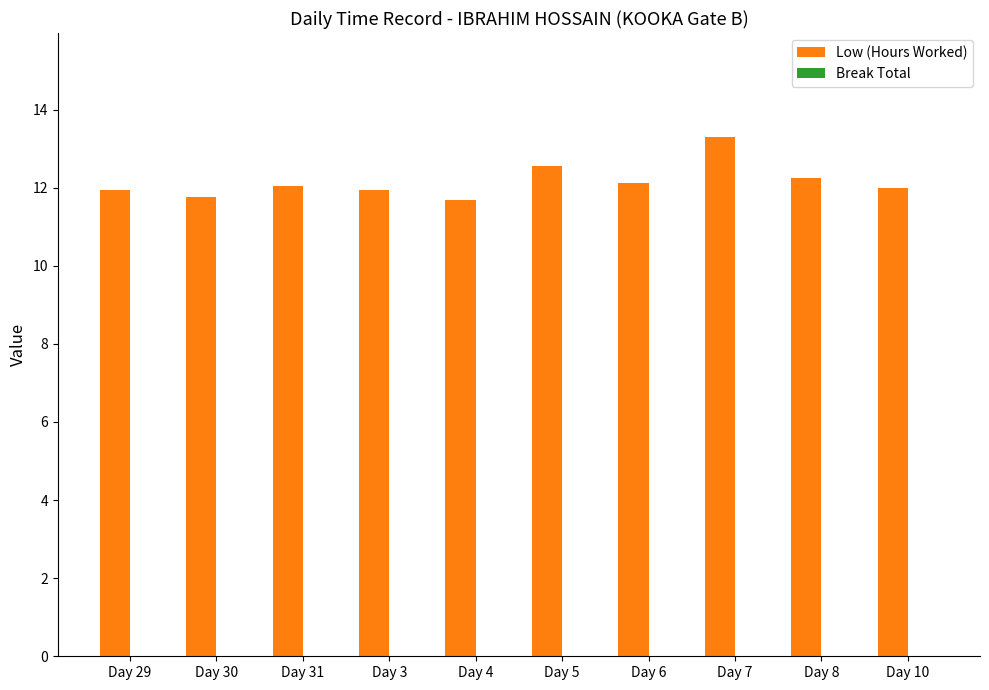

What is the label of the 2nd bar from the left?

Day 30